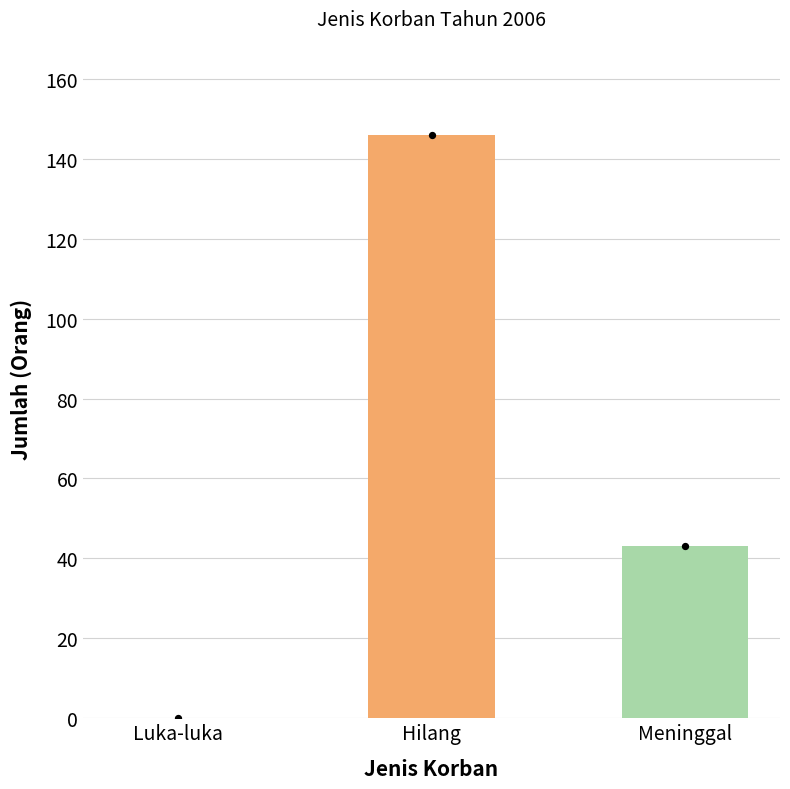

Which has a higher value, Meninggal or Luka-luka?

Meninggal